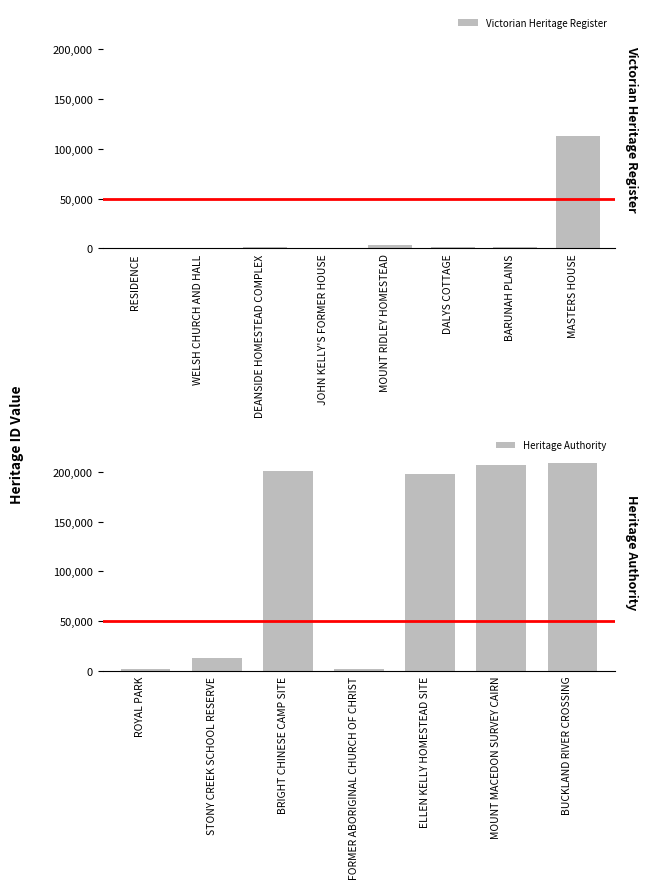

What is the change in value from FORMER ABORIGINAL CHURCH OF CHRIST to MOUNT MACEDON SURVEY CAIRN?

+205352